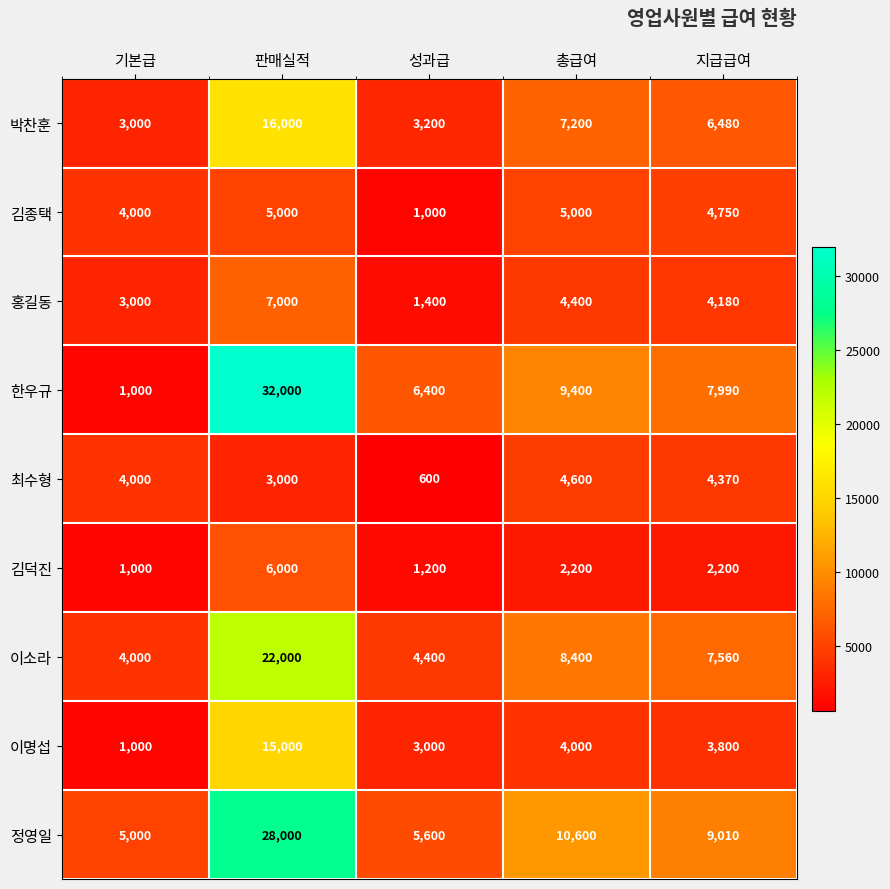

Which series has the widest spread of values?

한우규